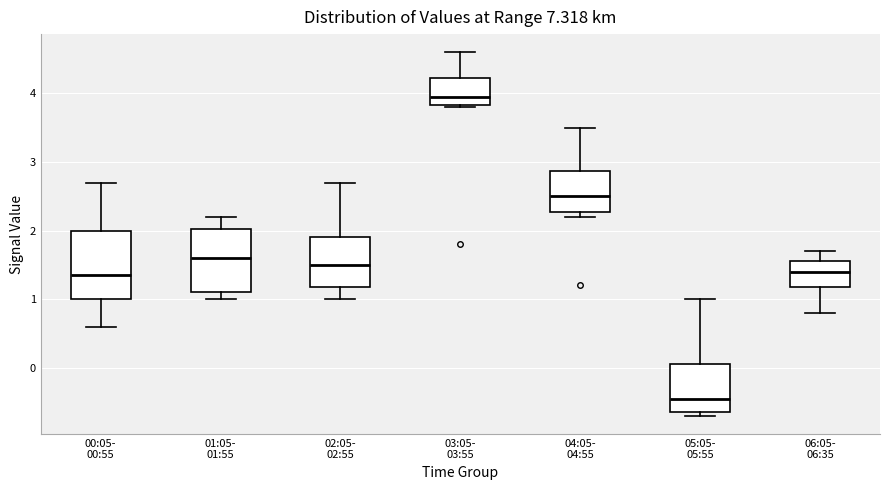

Which box has the lowest median line?

05:05- 05:55